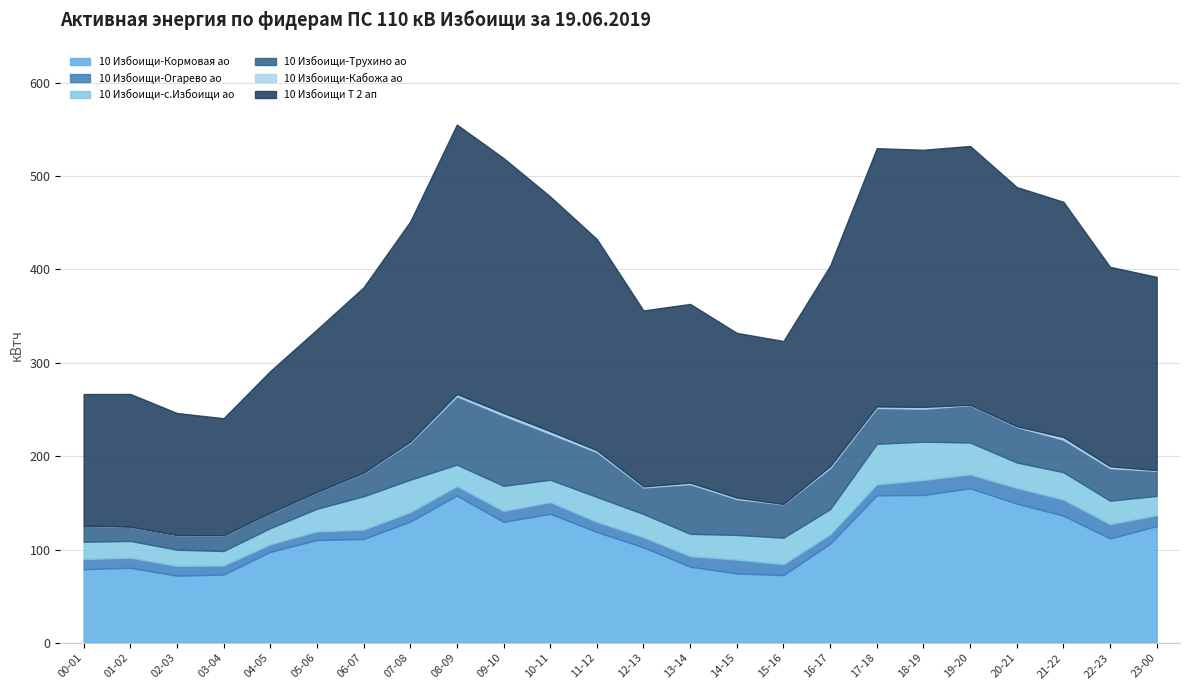

Where is the first local minimum for 10 Избоищи-с.Избоищи ао?

03-04